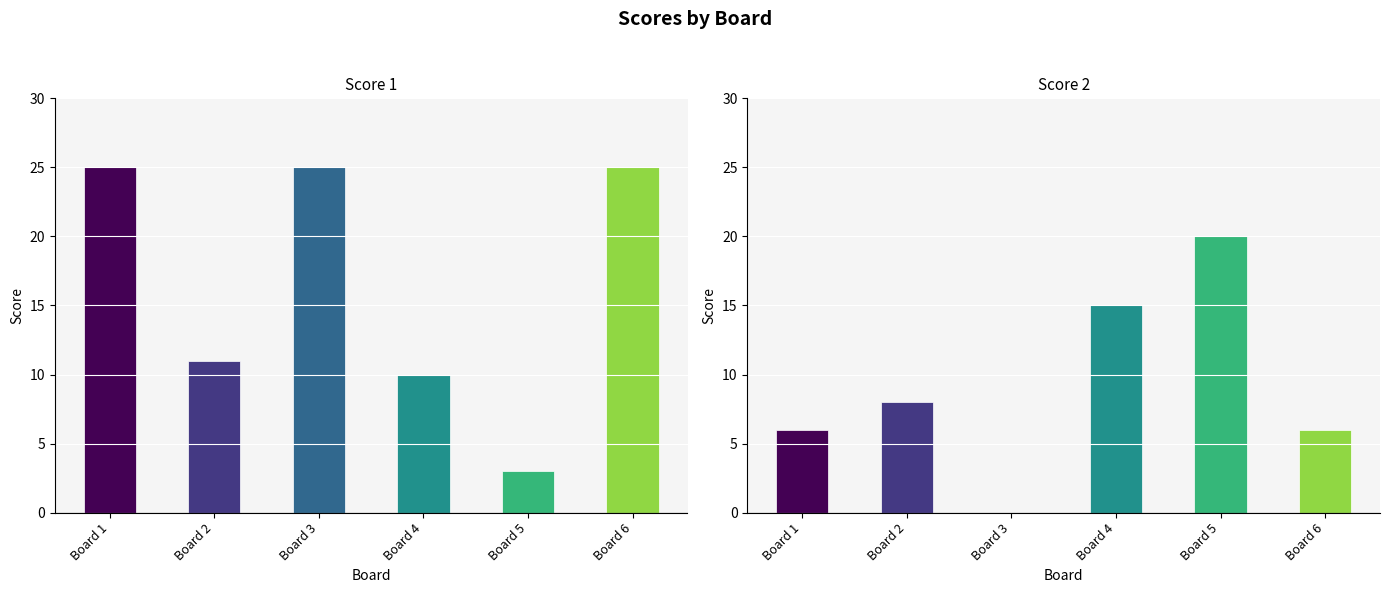

At which category is the sum across all series the highest?

Board 1